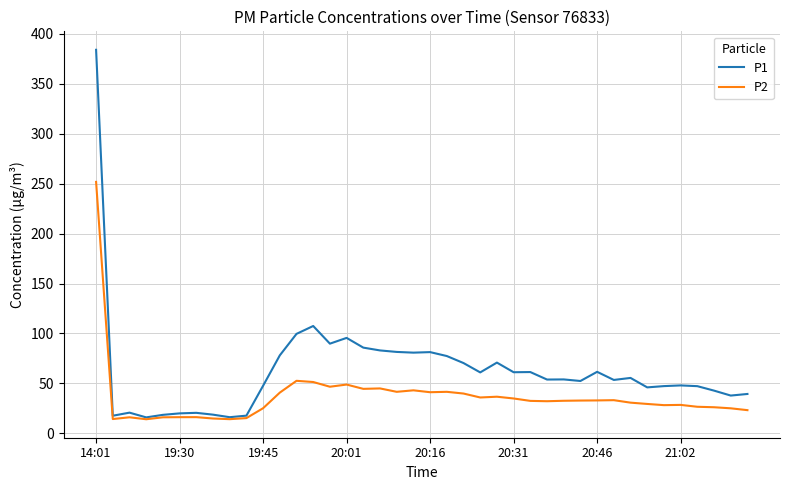

True or false: P2 has more than 2 points higher than both neighbors.

True